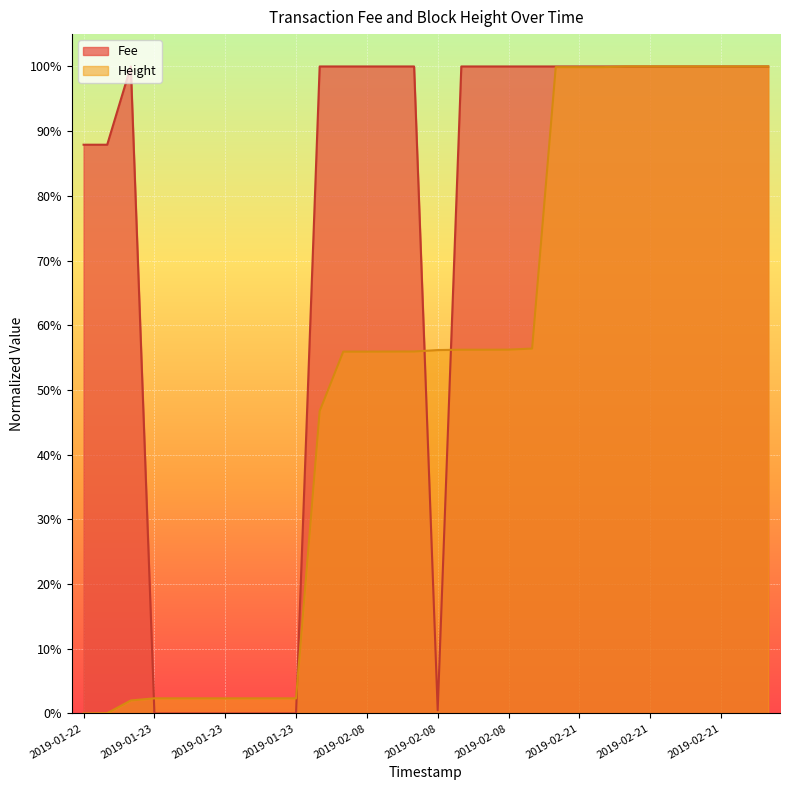

How many data points does each series have?

30